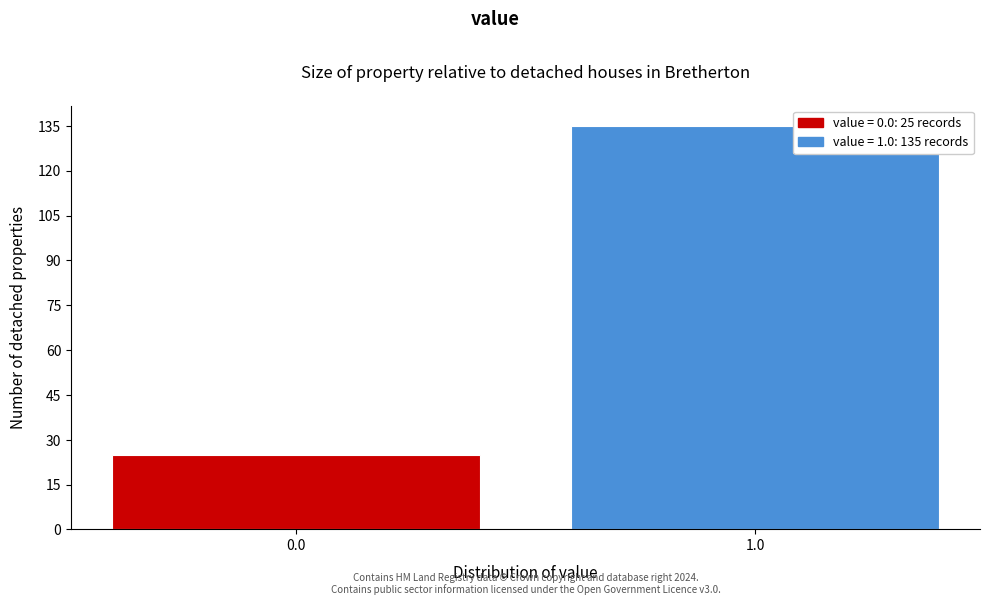

Reading left to right, list all the values displayed in this chart.

0.0=25	1.0=135